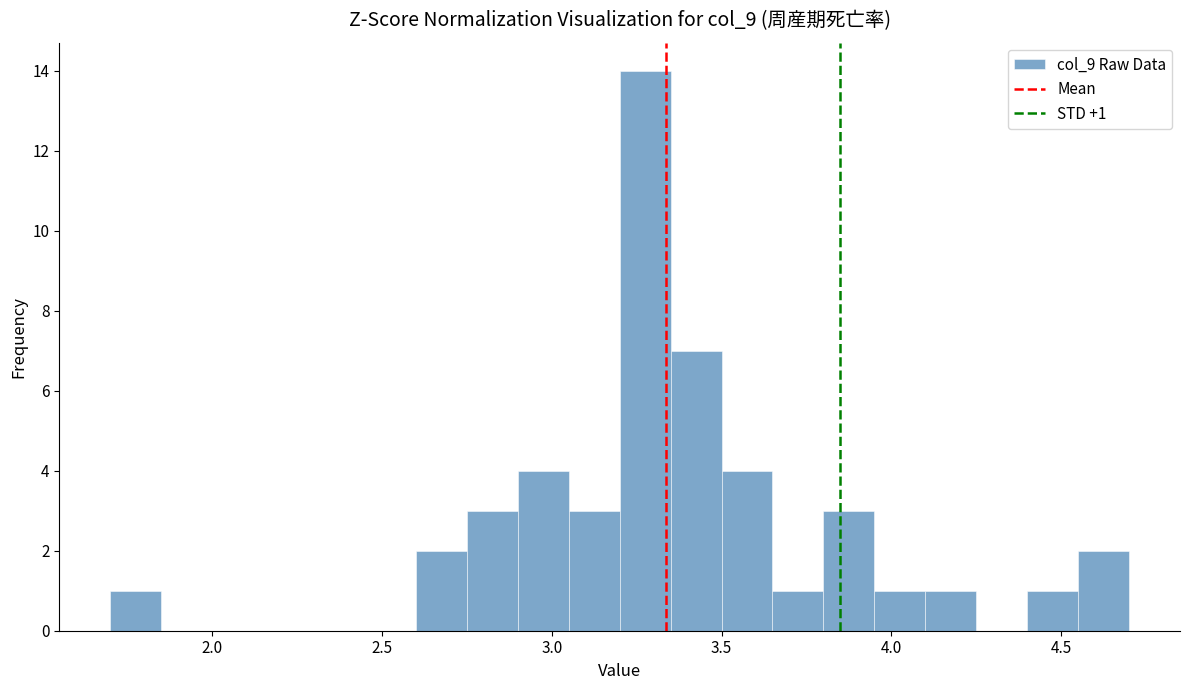

Around what value on the x-axis is the tallest bar? Give the approximate position of its centre, as read against the axis.

3.30